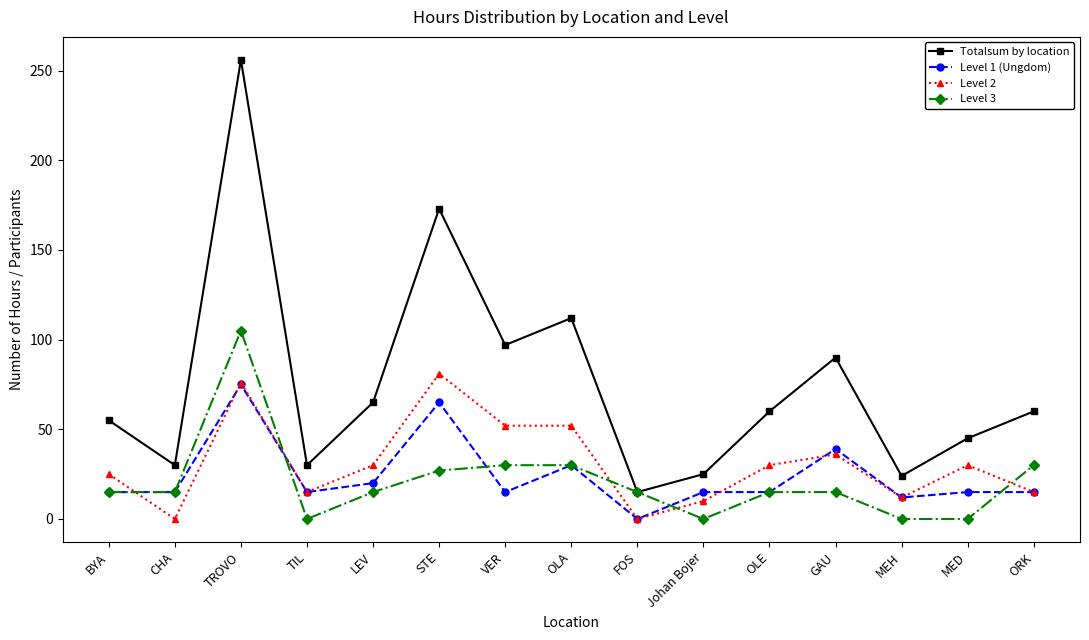

What is the sum of the Level 3 values at GAU and Johan Bojer?

15